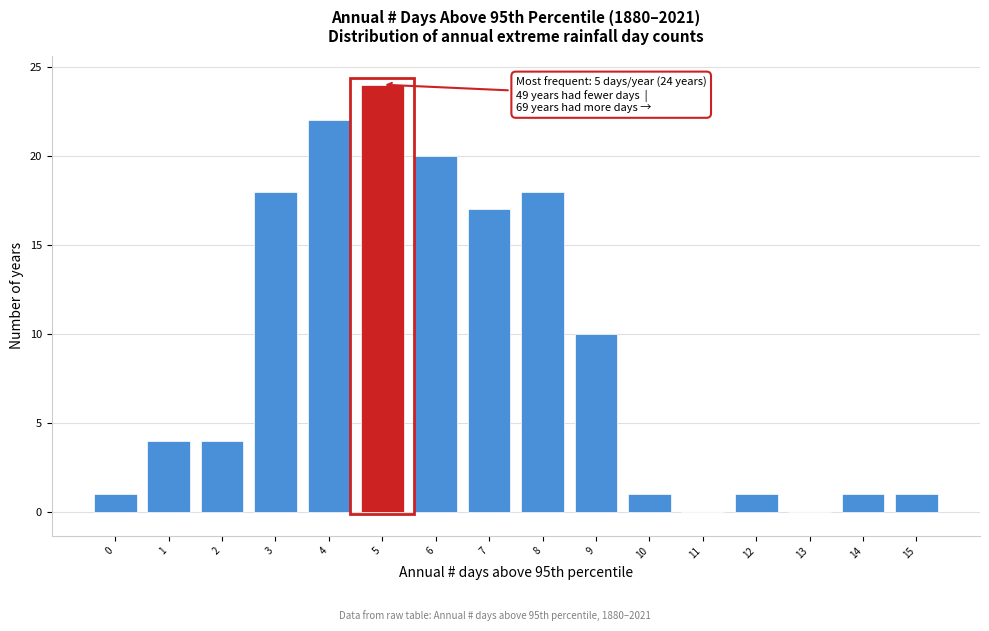

Reading right to left, what are all the values shown in this chart?

15=1	14=1	13=0	12=1	11=0	10=1	9=10	8=18	7=17	6=20	5=24	4=22	3=18	2=4	1=4	0=1